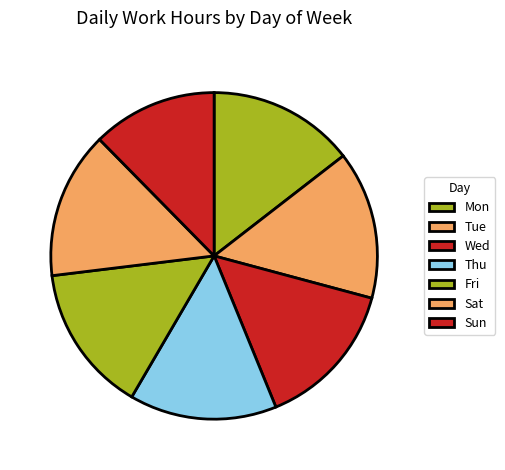

Is there any slice that represents more than half of the pie?

No